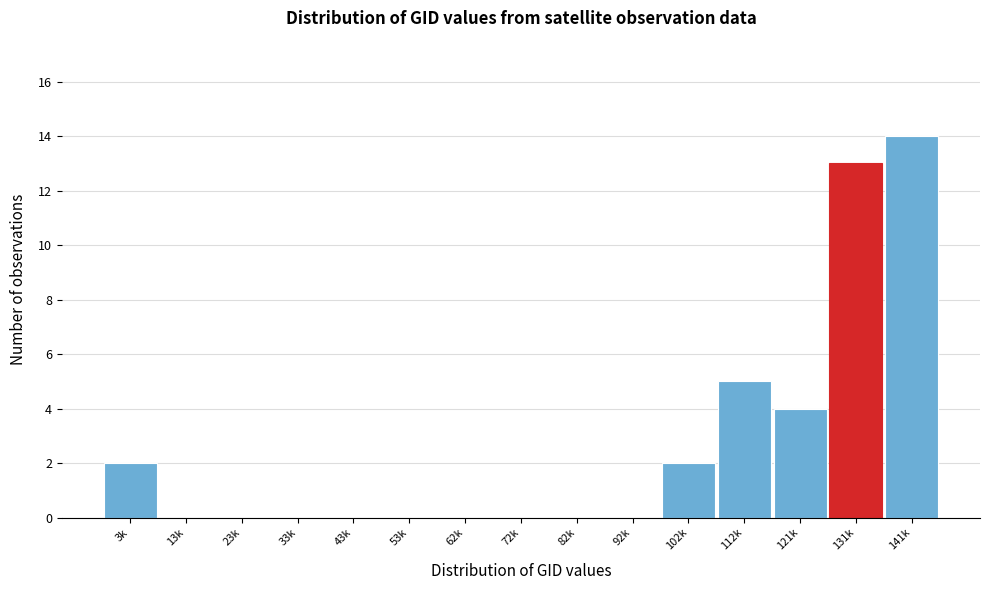

Reading right to left, transcribe all the data shown in this chart.

141k=14	131k=13	121k=4	112k=5	102k=2	92k=0	82k=0	72k=0	62k=0	53k=0	43k=0	33k=0	23k=0	13k=0	3k=2